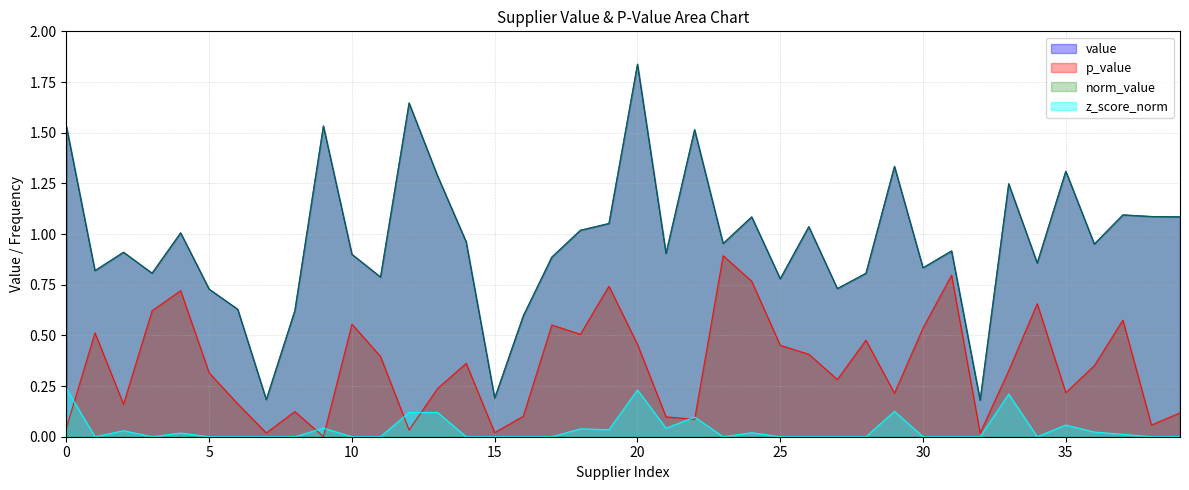

How many interior local peaks does the value series have?

13